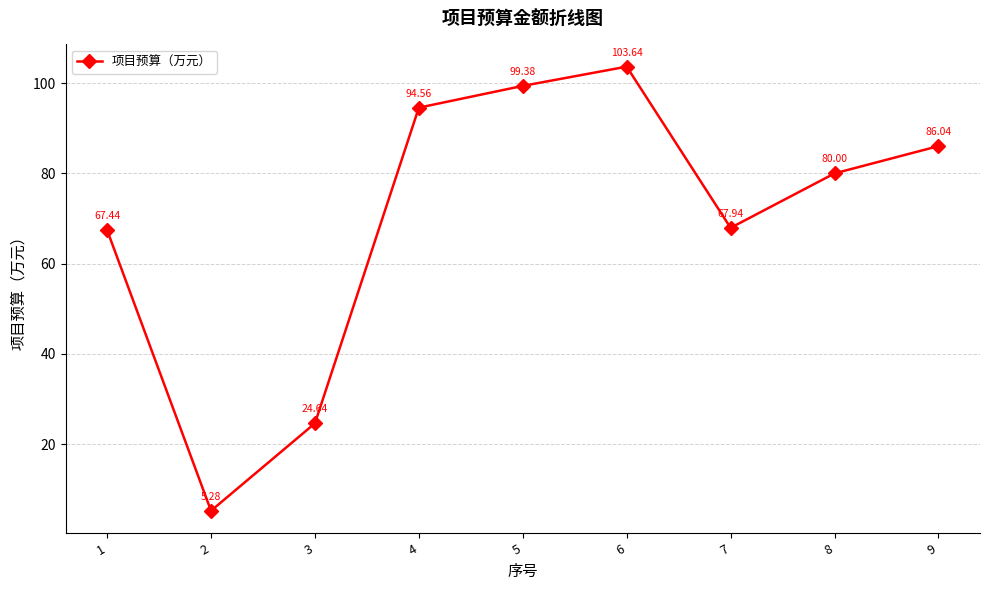

Where is the data nearest to the value 54?

1